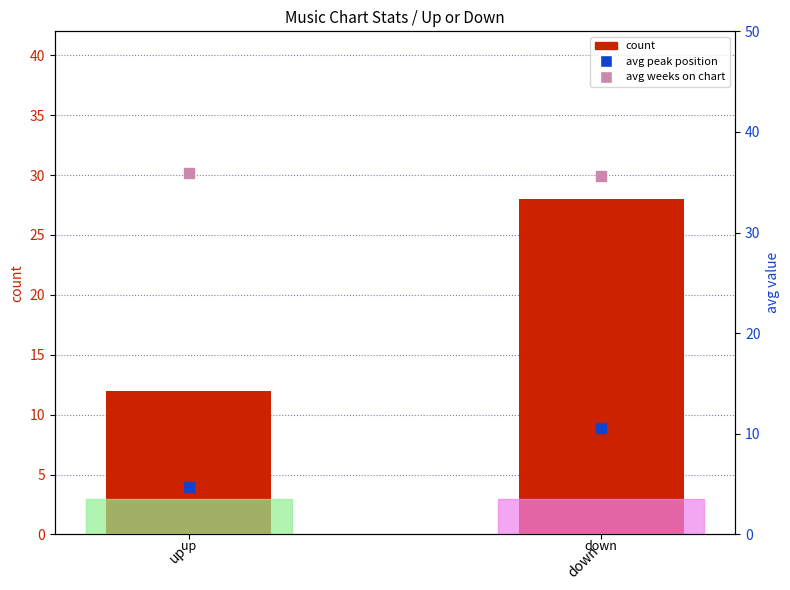

Which series has the largest Y range (max minus min)?

count